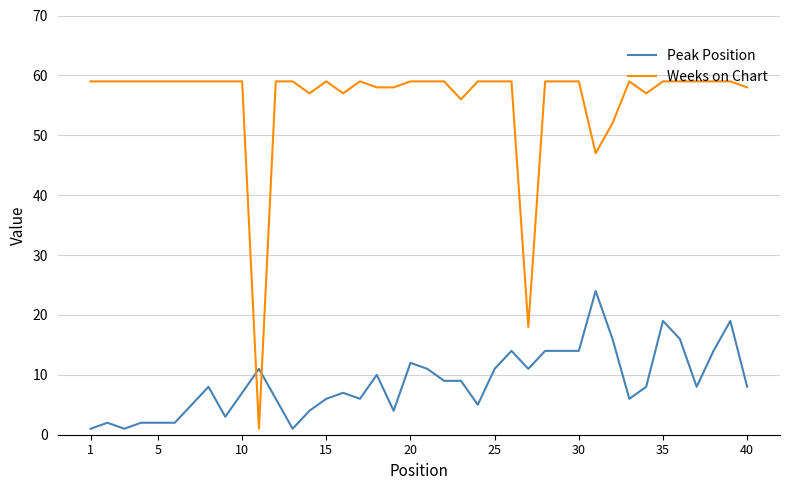

True or false: Peak Position and Weeks on Chart cross at least once.

True